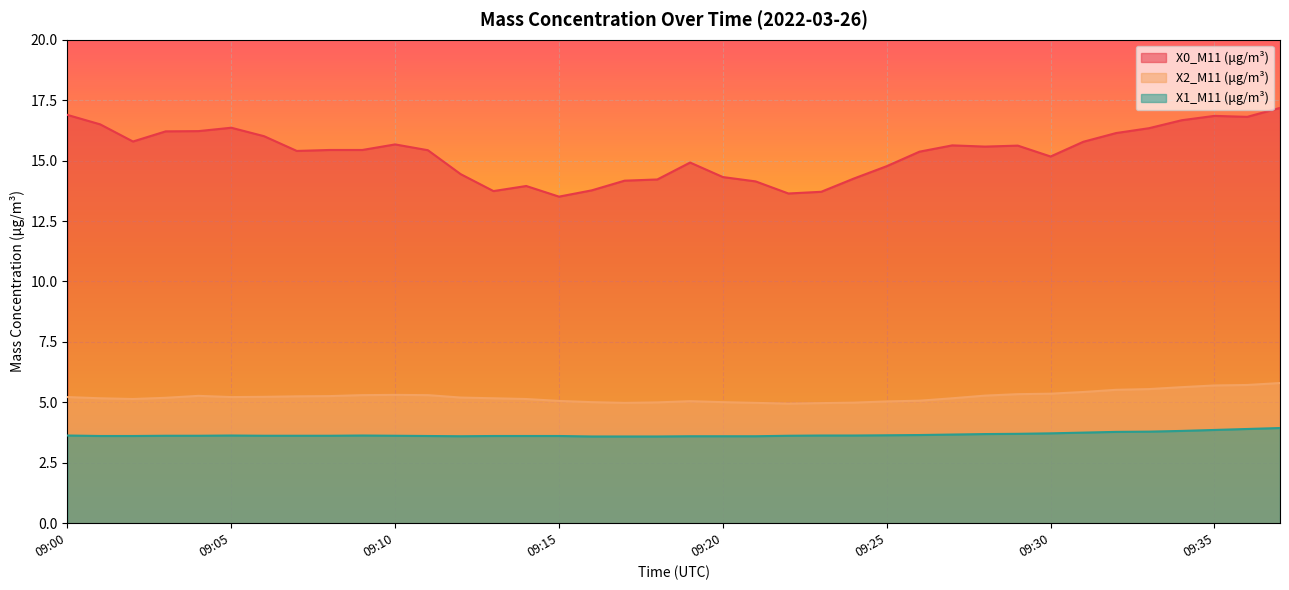

Rank the series at 09:28 from lowest to highest value.

X1_M11 (μg/m³), X2_M11 (μg/m³), X0_M11 (μg/m³)